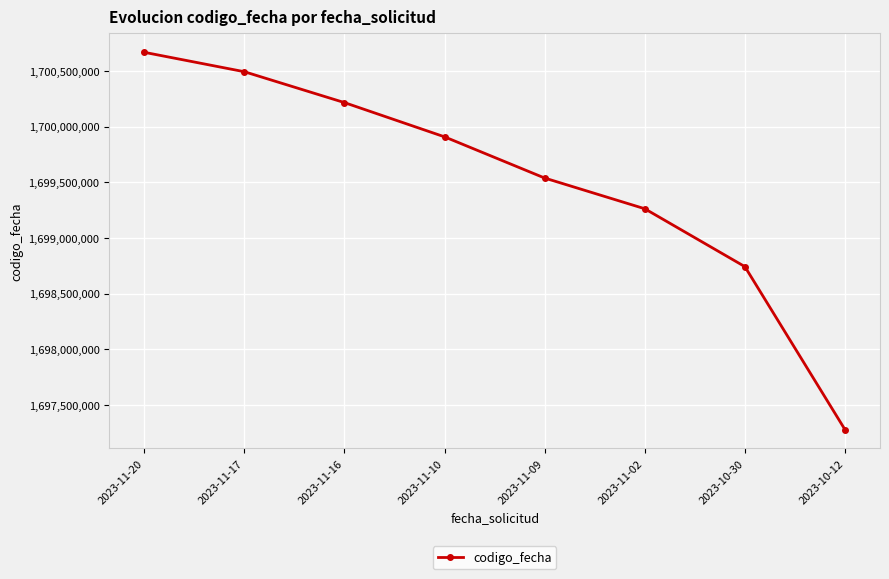

True or false: the data shows 1699263512 at 2023-11-02.

True